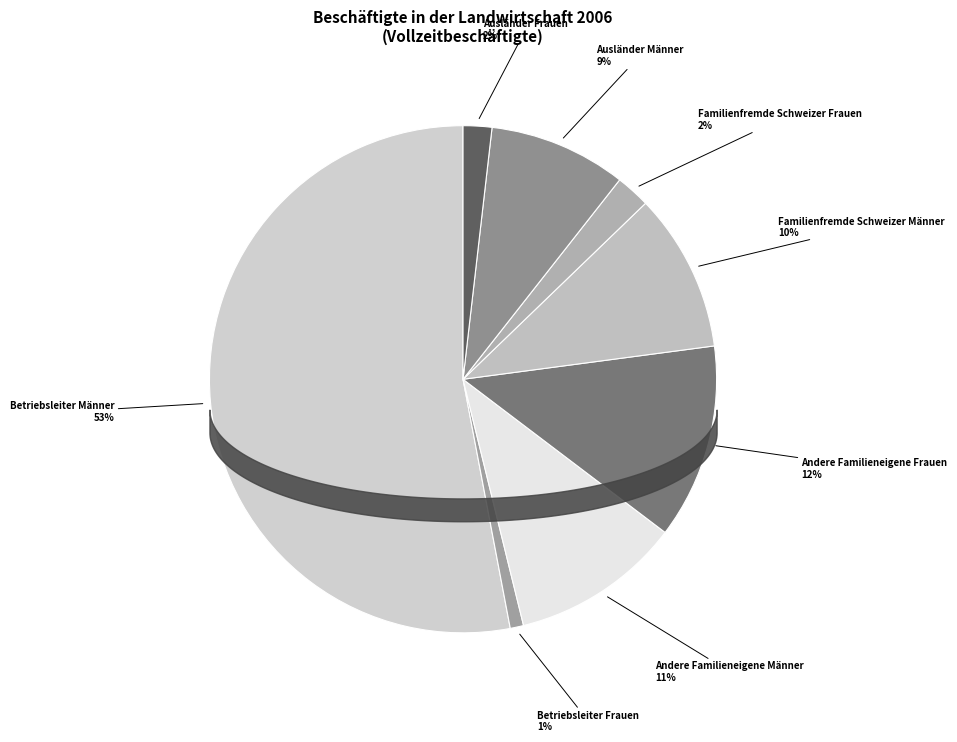

Do Familienfremde Schweizer Frauen and Andere Familieneigene Frauen together represent more than half of the pie?

No